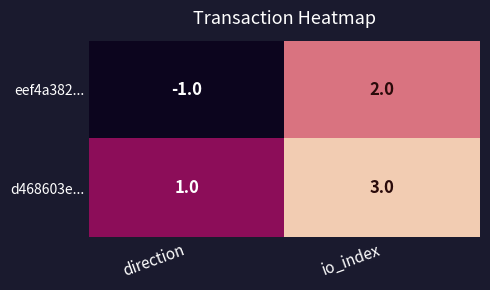

Reading right to left, transcribe all the data shown in this chart.

eef4a382...: io_index=2	direction=-1
d468603e...: io_index=3	direction=1